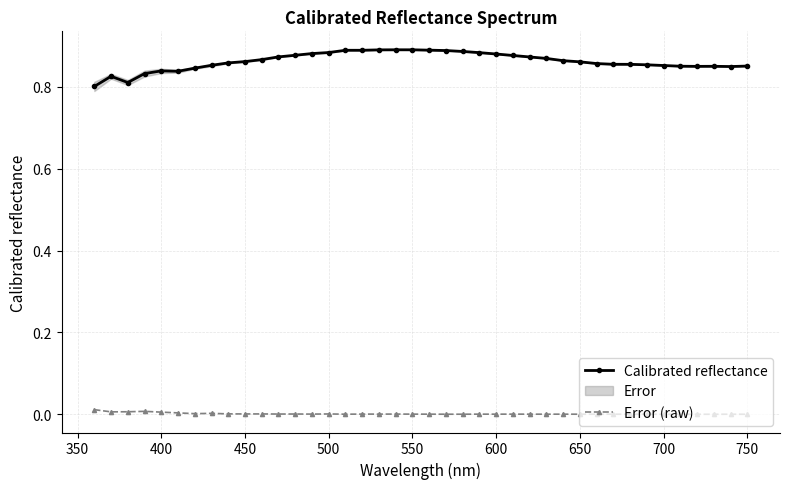

List the series in order of their overall mean, lowest first.

Error (raw), Calibrated reflectance